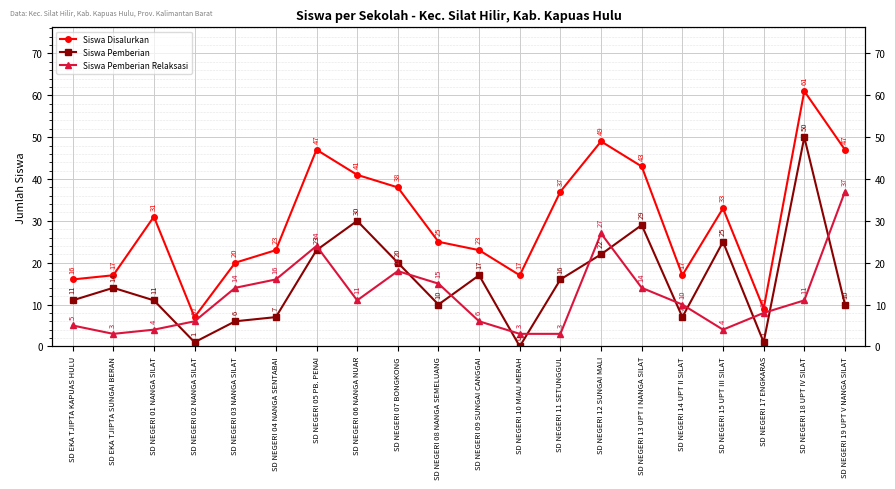

How many data points in Siswa Pemberian are above 14?

9